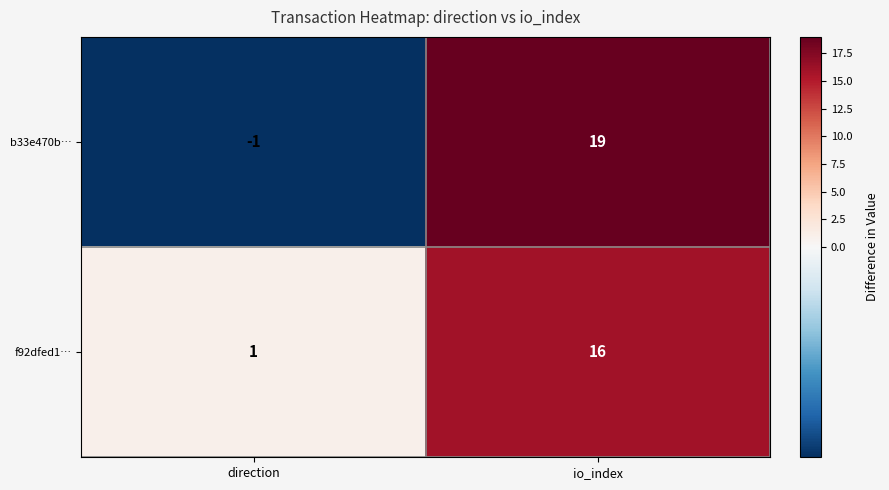

Rank the series by their average value, from lowest to highest.

f92dfed1…, b33e470b…